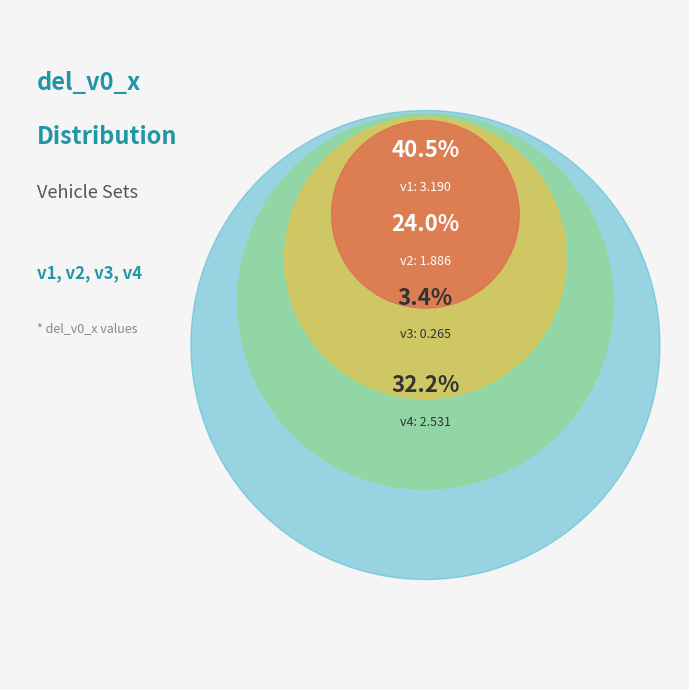

How many segments does this pie chart have?

4